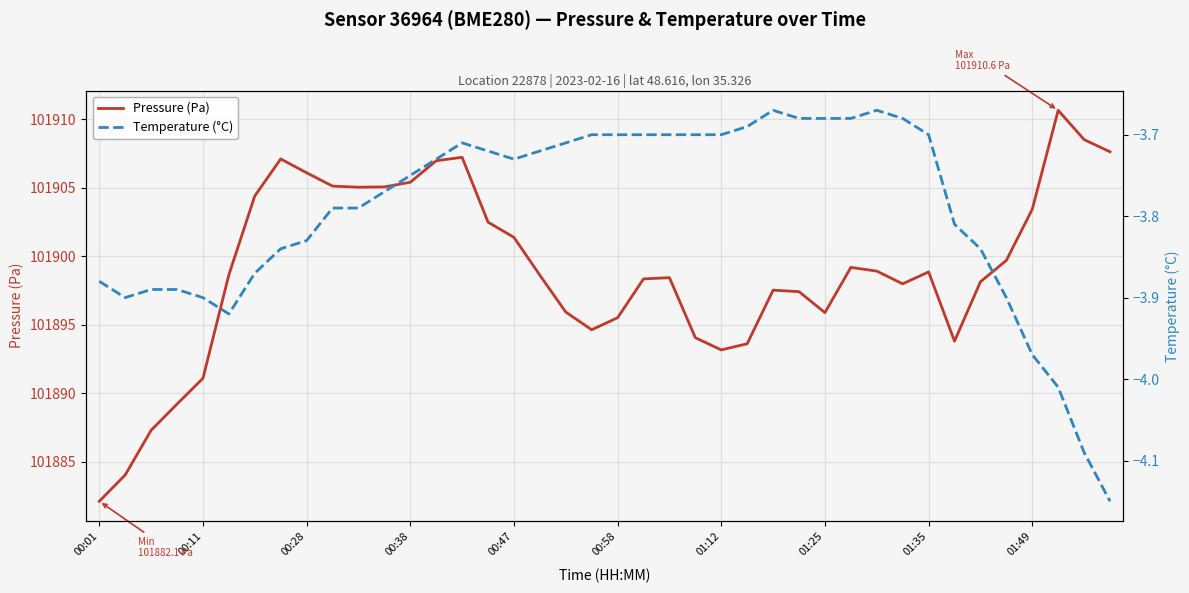

In Temperature (°C), how many points are higher than both neighbors (excluding endpoints)?

3